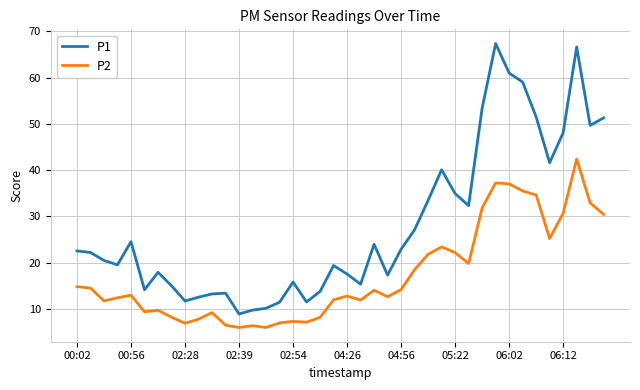

Which series has the widest spread of values?

P1